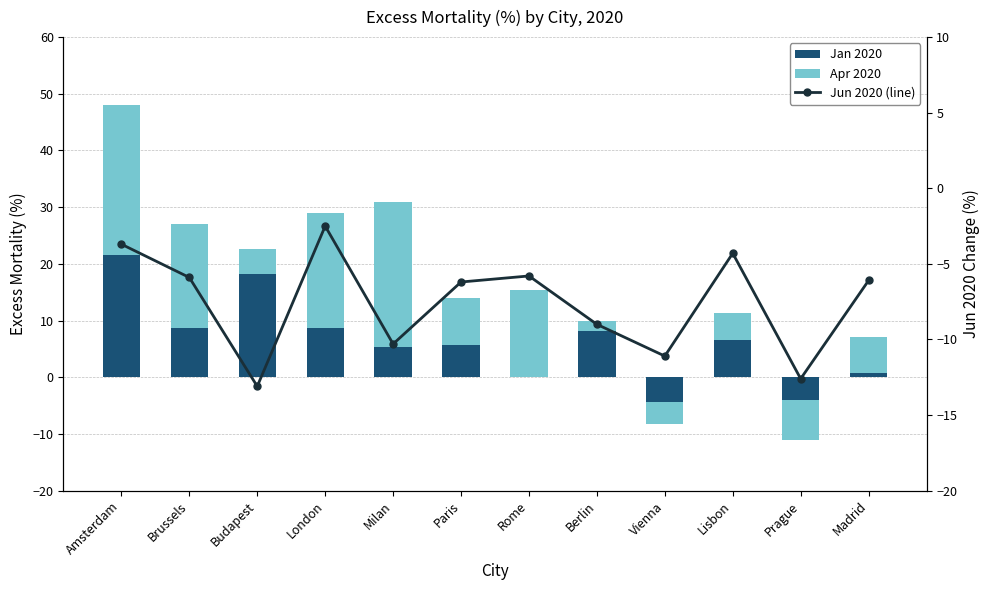

Rank the series by their average value, from lowest to highest.

Jun 2020 (line), Jan 2020, Apr 2020